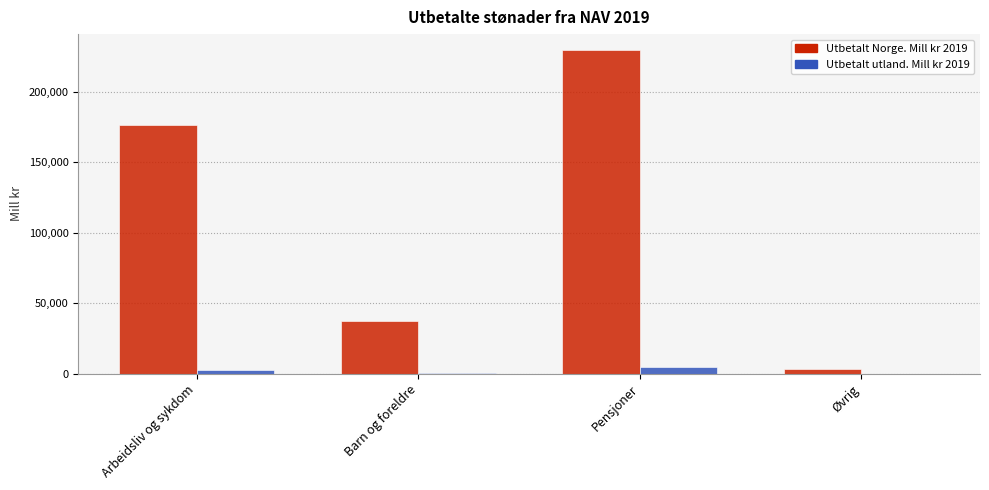

What is the sum of all Utbetalt utland. Mill kr 2019 values?

7406.4